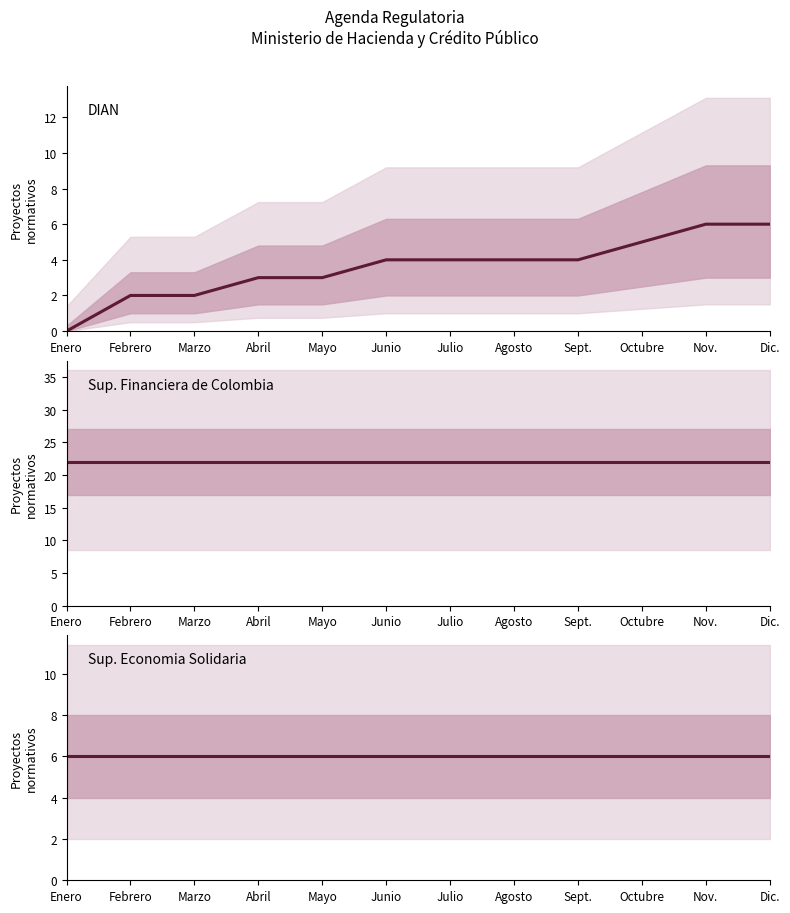

What is the maximum value shown in the chart?

22